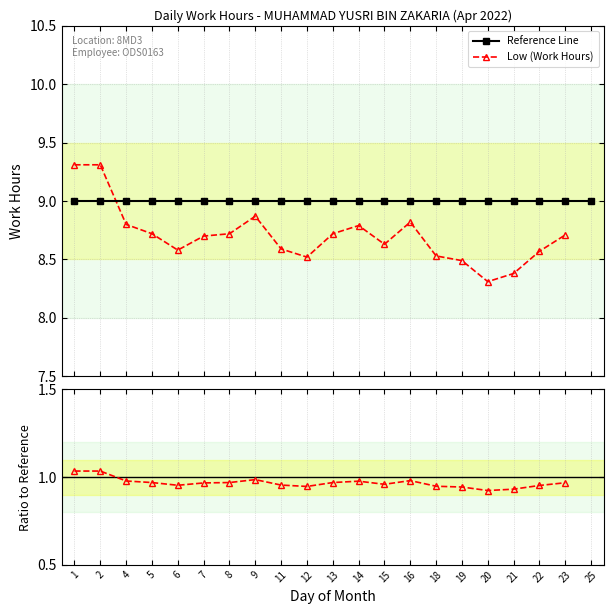

Is the value of Reference Line at 20 greater than the value of Low (Work Hours) at 5?

Yes